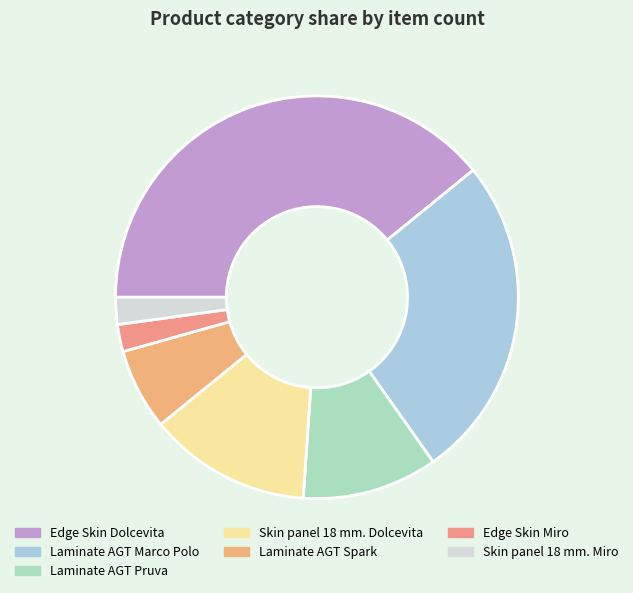

The Skin panel 18 mm. Dolcevita slice represents 24% of the pie. True or false?

False